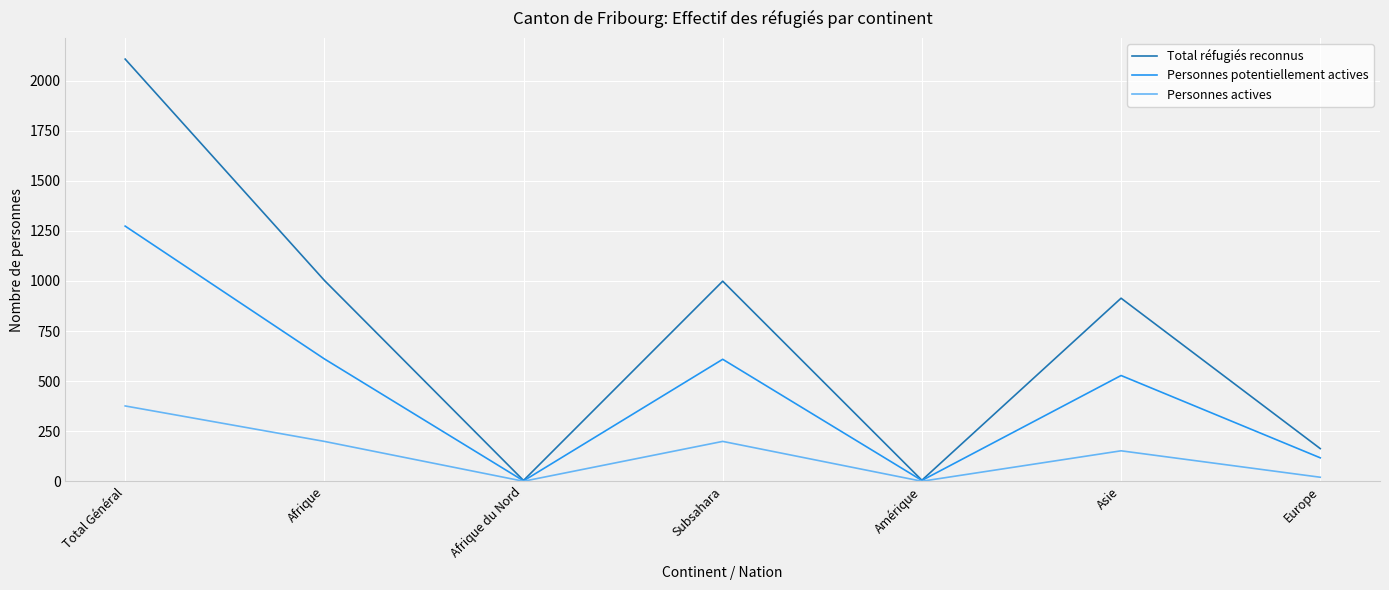

The Personnes actives series shows 376 at Total Général. True or false?

True